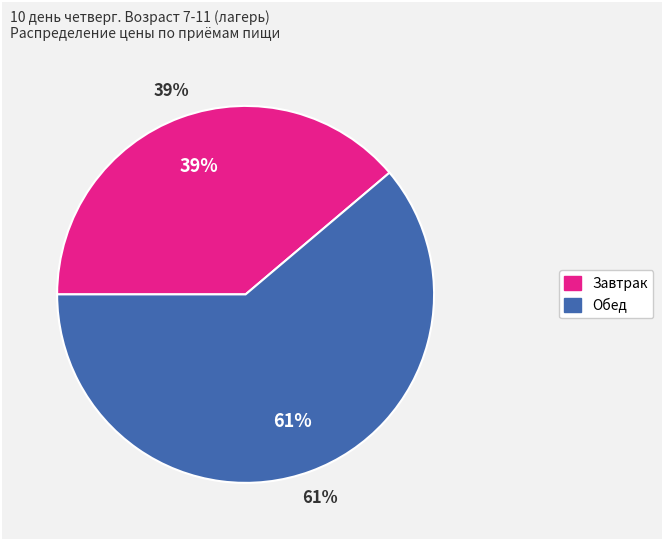

Which slice is the smallest?

Завтрак